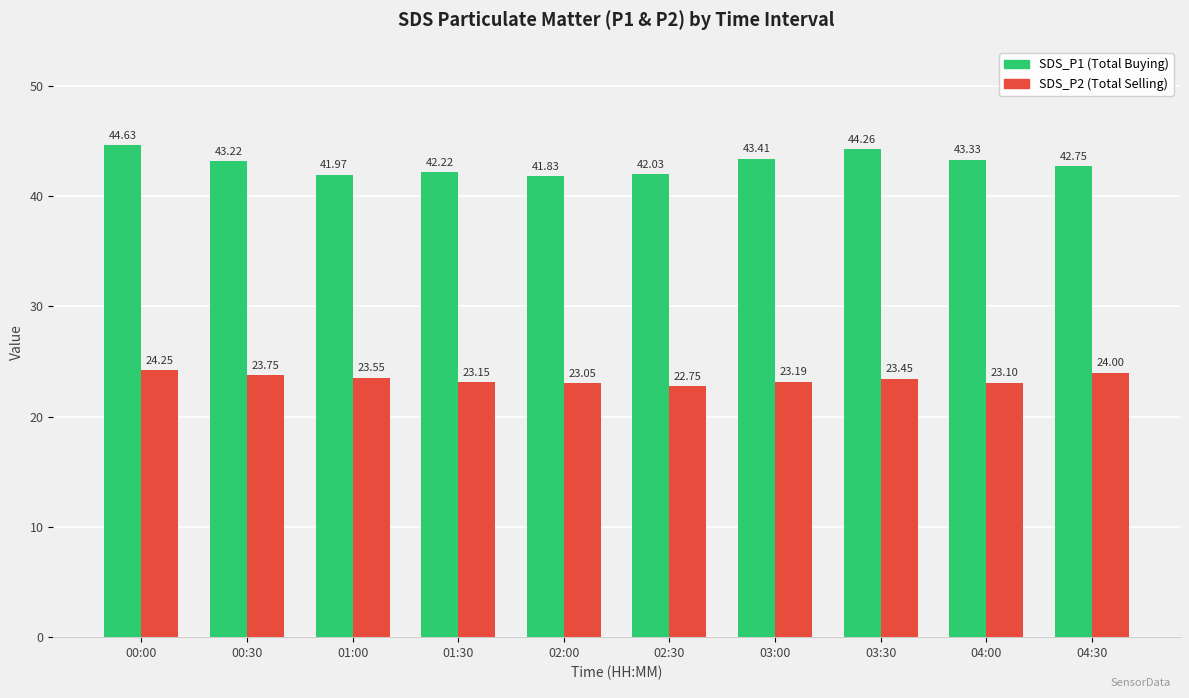

What is the spread (max minus min) of values at 01:00?

18.4